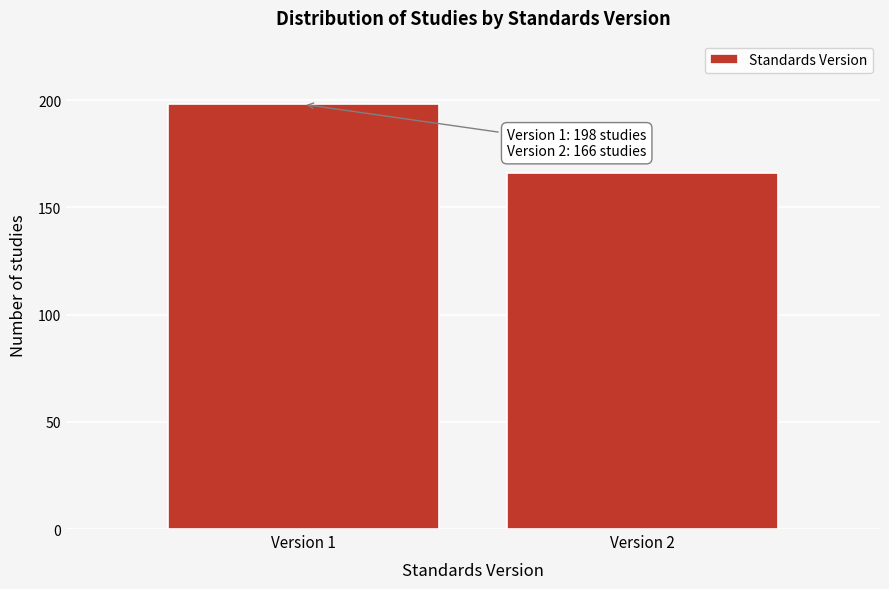

Reading left to right, what are all the values shown in this chart?

Version 1=198	Version 2=166